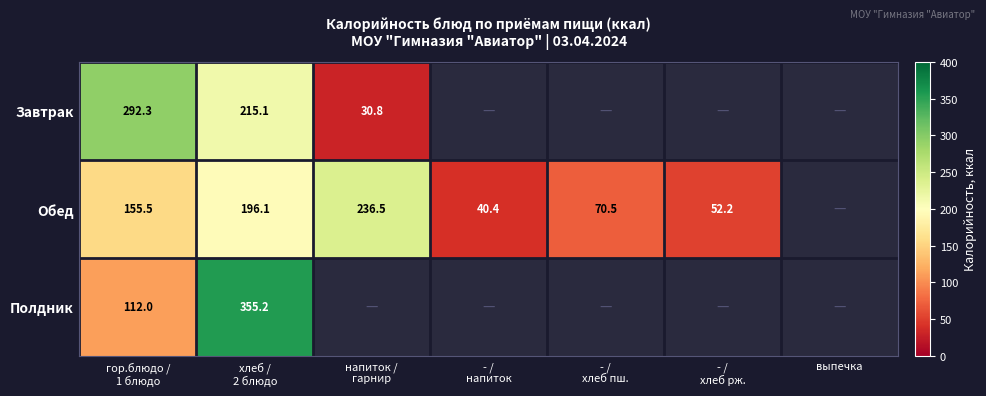

Is the value of Обед at - / хлеб пш. greater than the value of Полдник at хлеб / 2 блюдо?

No